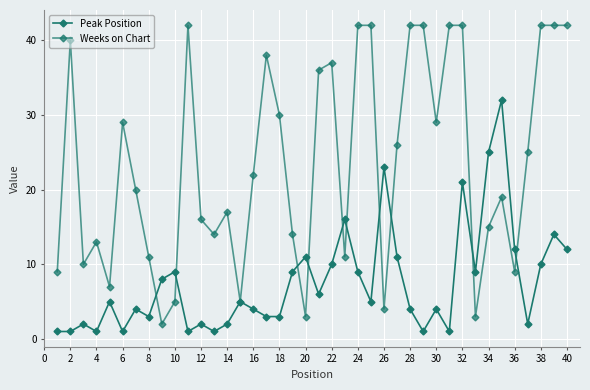

How many distinct data groups are displayed?

2